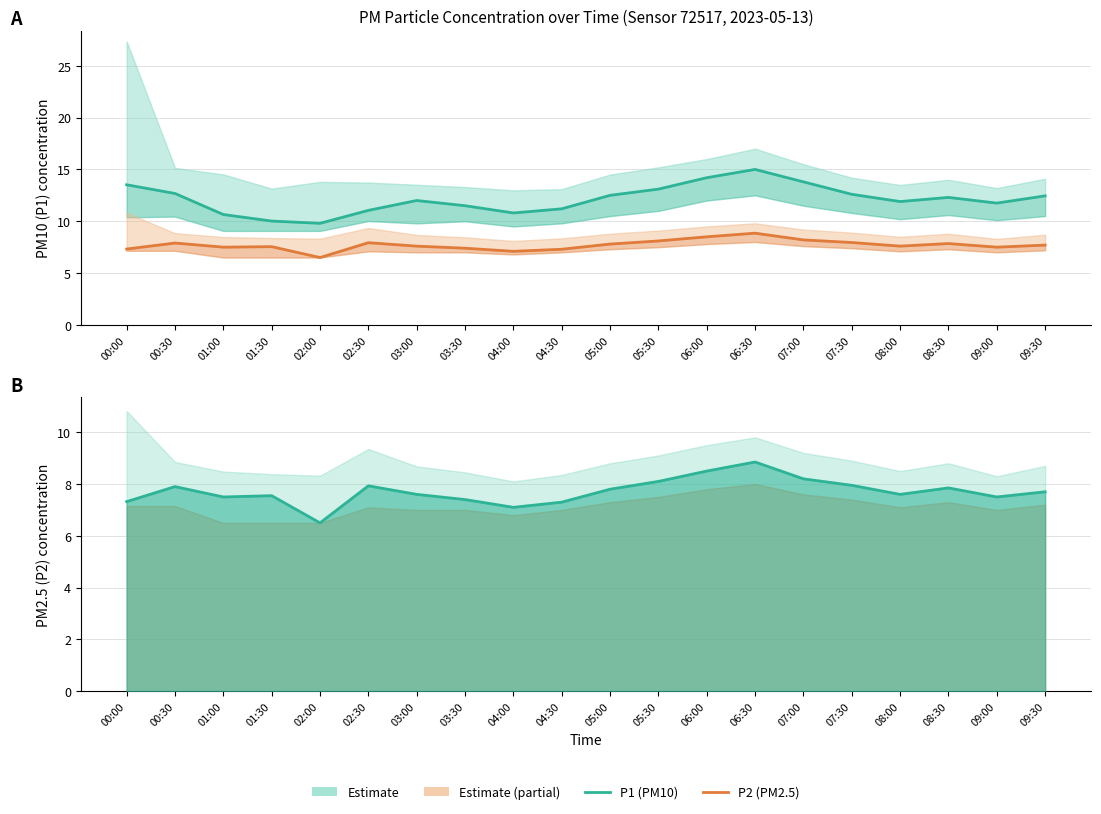

True or false: P2 (PM2.5) has a value of 6.5 at 02:00.

True